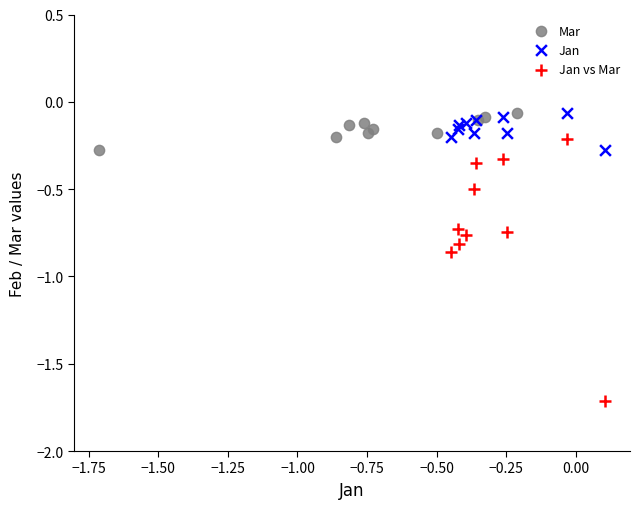

Which series contains the lowest Y value?

Jan vs Mar